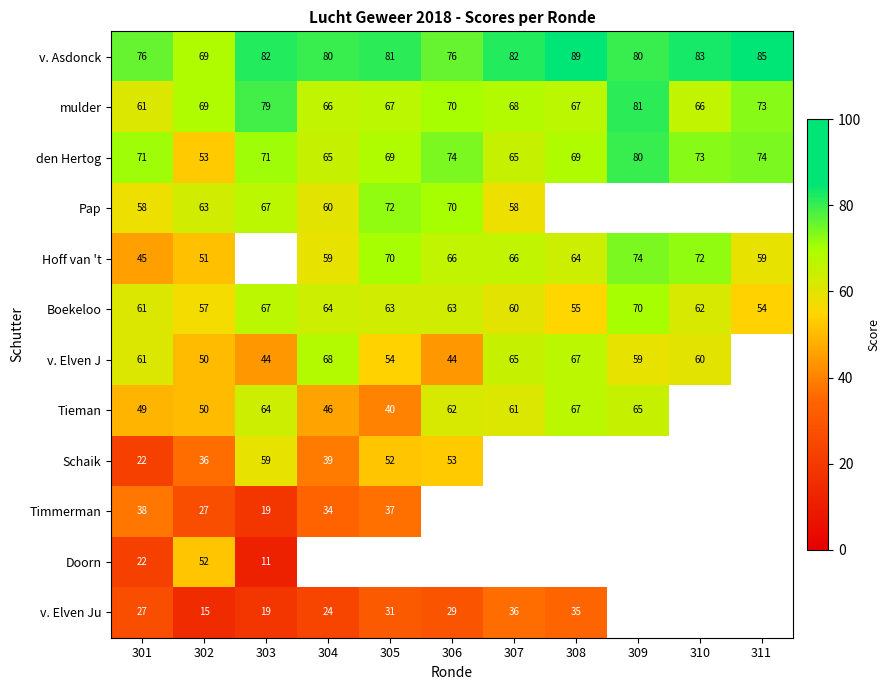

What is the sum of the v. Elven J values at 308 and 301?

128